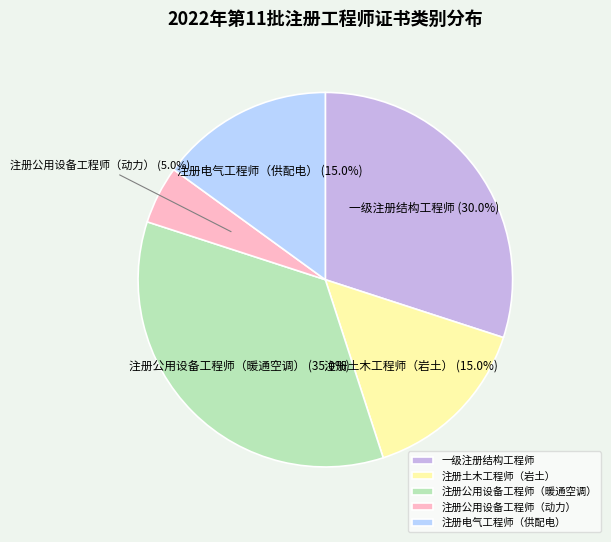

Is there any slice that represents more than half of the pie?

No